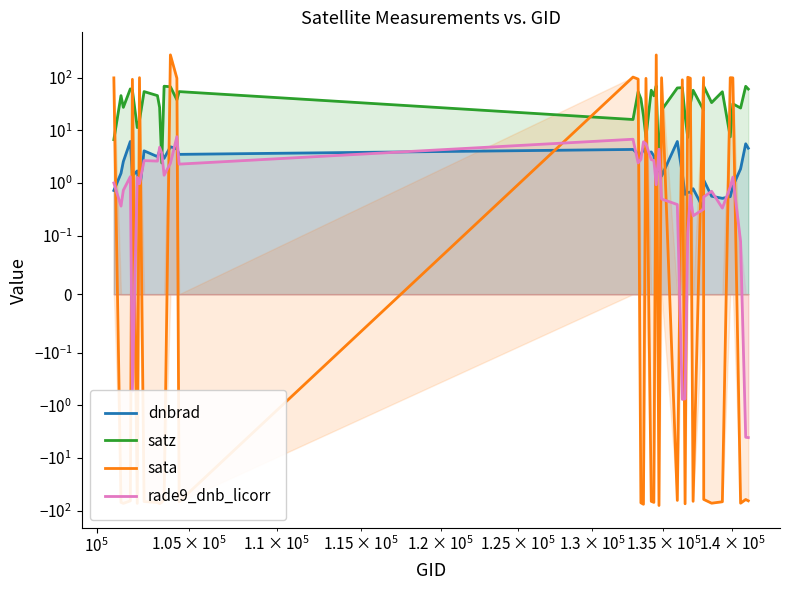

In rade9_dnb_licorr, how many points are lower than both neighbors (excluding endpoints)?

11